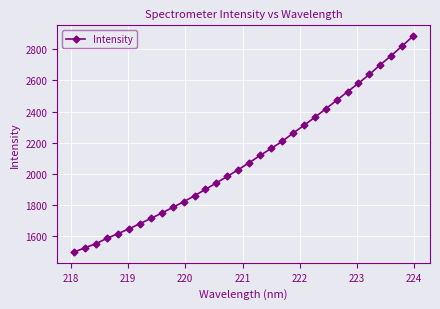

How many categories are shown in the chart?

32